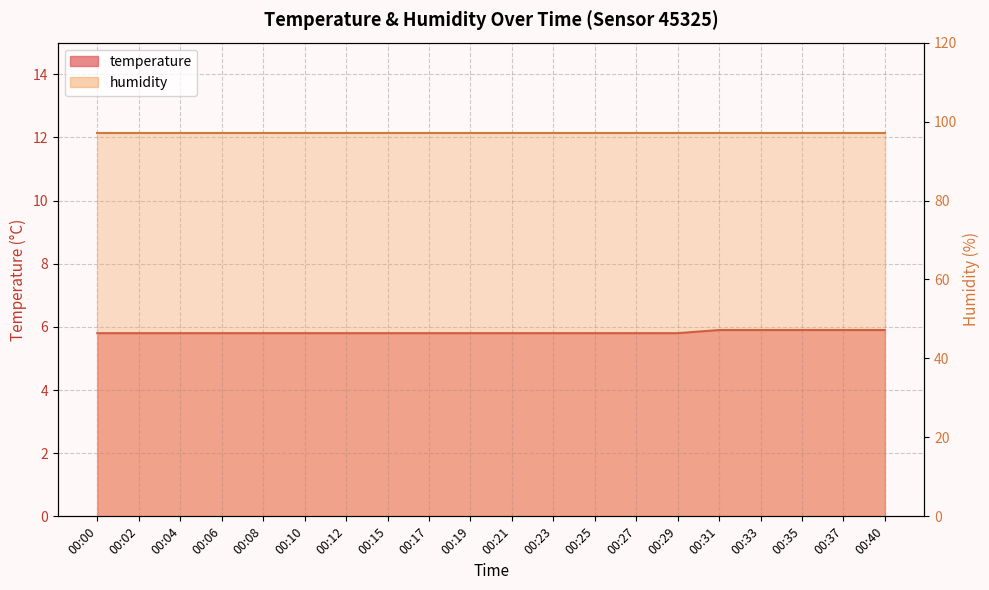

At which label is the value closest to 5?

00:00